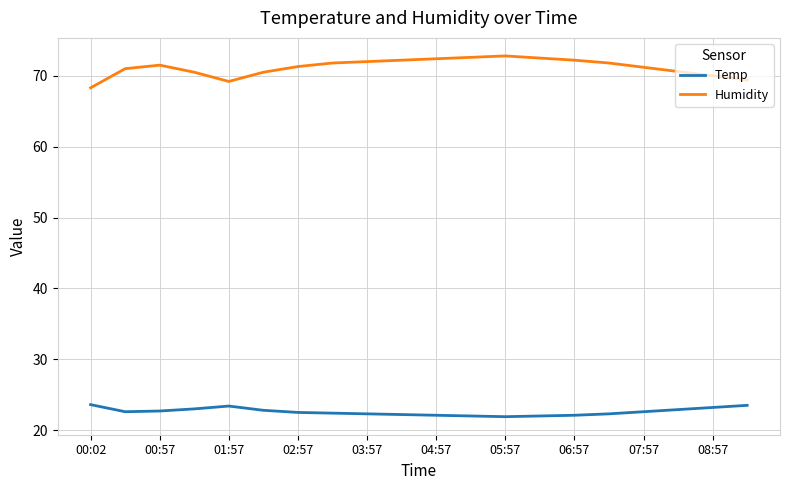

Which series has the largest total across all categories?

Humidity